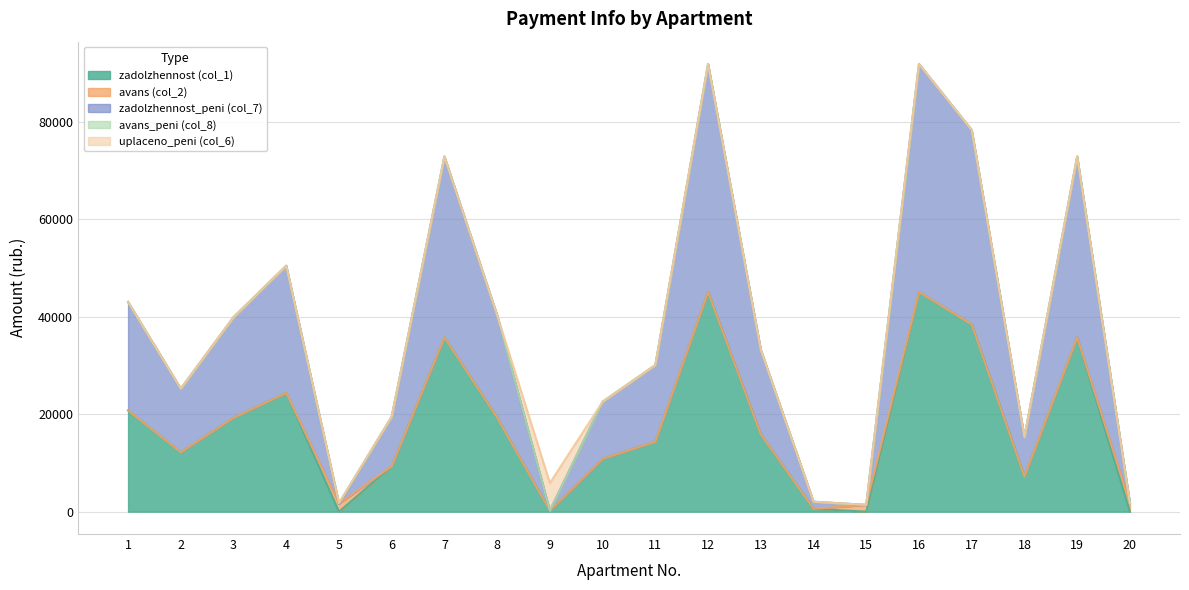

The value of avans (col_2) at 4 is 0.0. True or false?

True